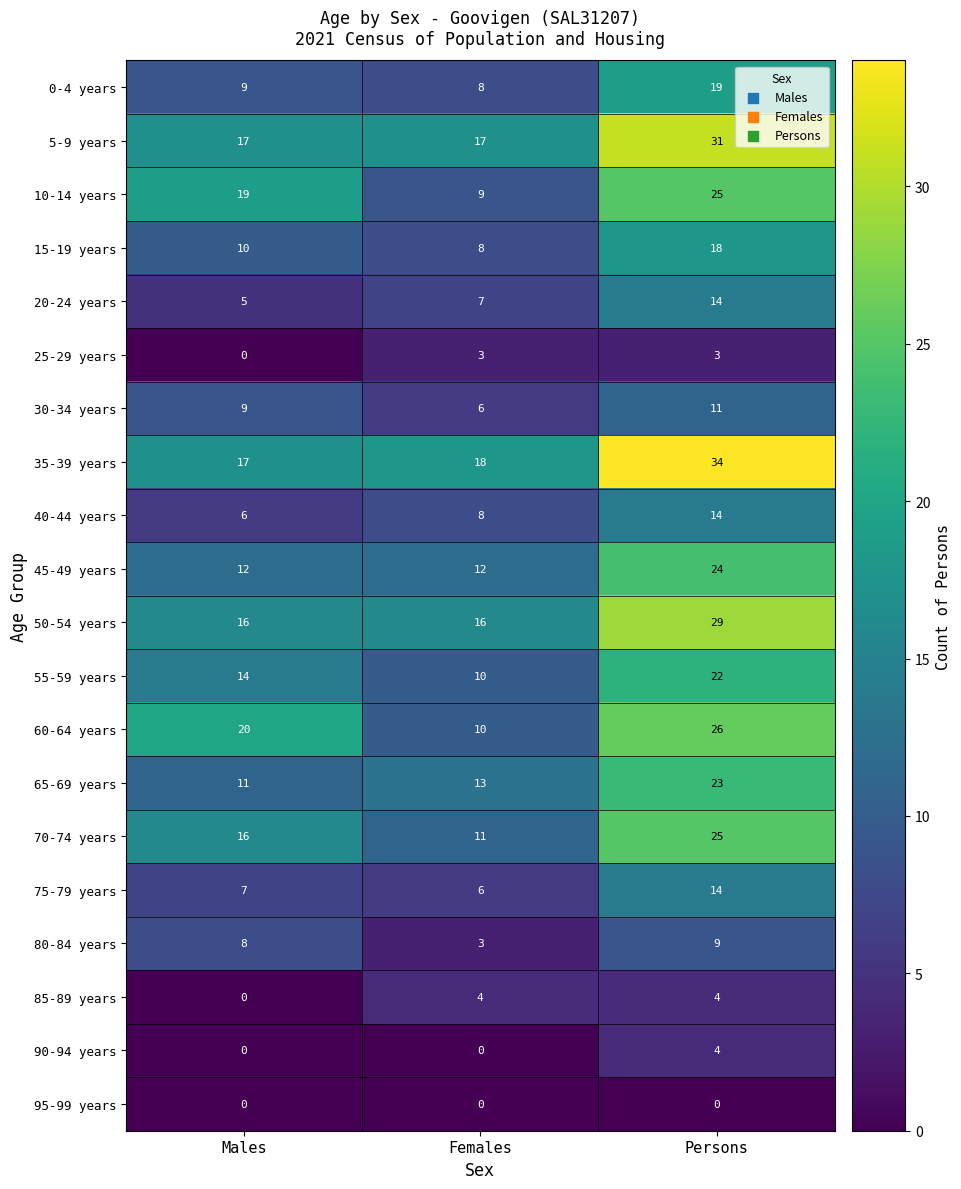

Is it true that 30-34 years equals 9 at Males?

True